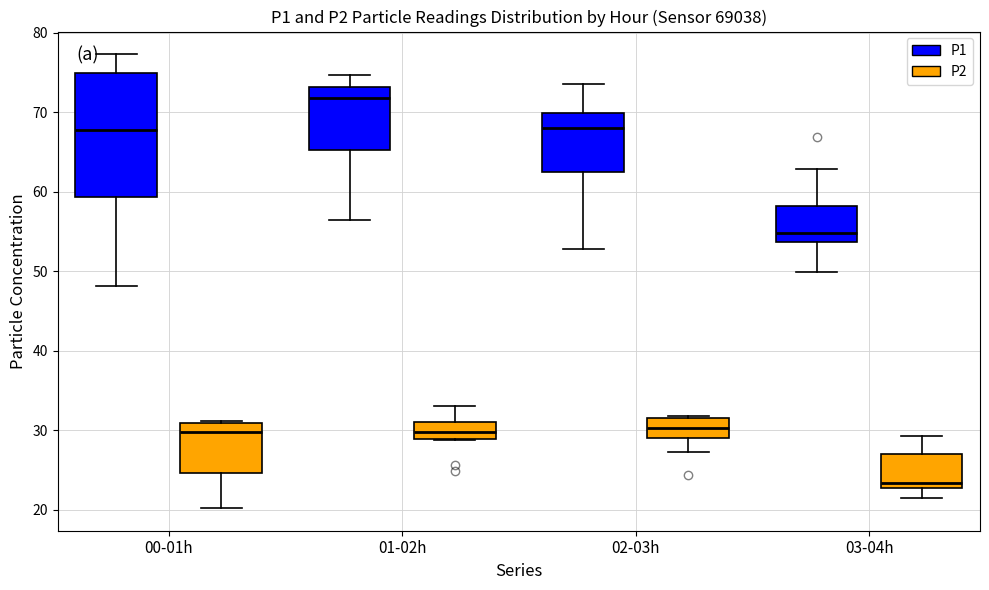

Reading left to right, transcribe this box plot: for each box, give where its median line is, the range the box spans, and where its two whiskers end, as read against the y-axis. The values are not printed on the chart, so give them approximately, as read against the axis.

00-01h (P1): median 68, box 59 to 75, whiskers 48 to 77
00-01h (P2): median 30, box 25 to 31, whiskers 20 to 31 (just above the box's upper edge)
01-02h (P1): median 72, box 65 to 73, whiskers 56 to 75
01-02h (P2): median 30, box 29 to 31, whiskers 29 to 33
02-03h (P1): median 68, box 62 to 70, whiskers 53 to 74
02-03h (P2): median 30, box 29 to 31, whiskers 27 to 32
03-04h (P1): median 55, box 54 to 58, whiskers 50 to 63
03-04h (P2): median 23 (just above the box's lower edge), box 23 to 27, whiskers 22 to 29